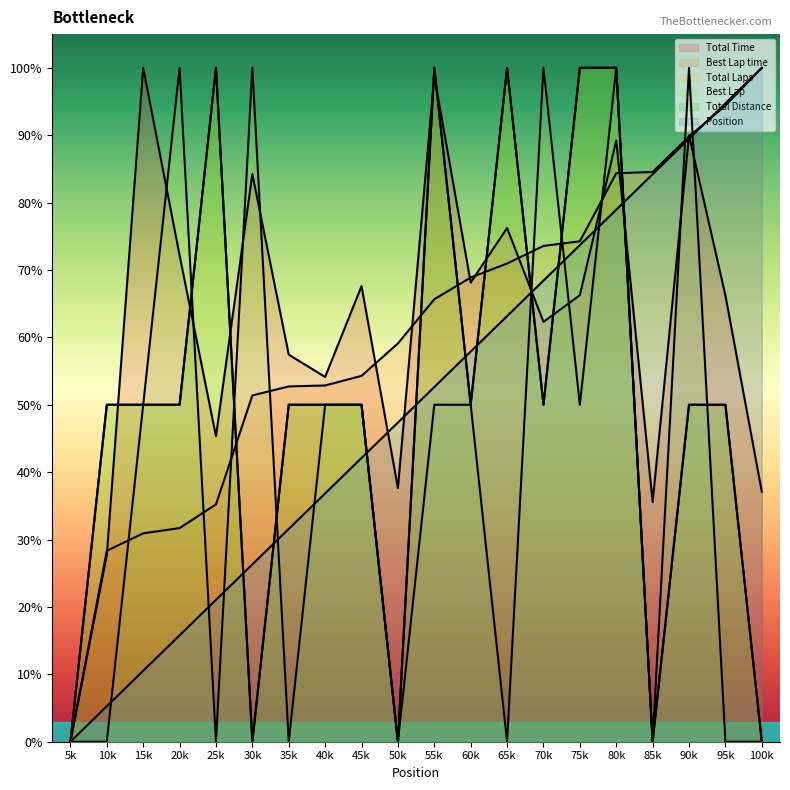

At which category does Best Lap reach its first local peak?

20k